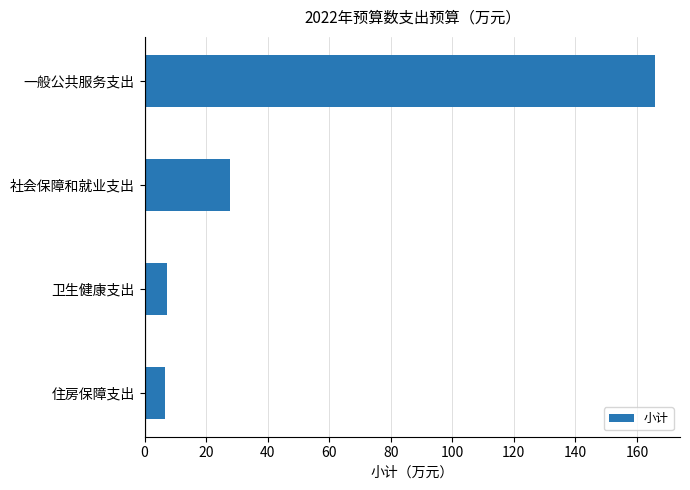

True or false: the data shows 165.7 at 一般公共服务支出.

True